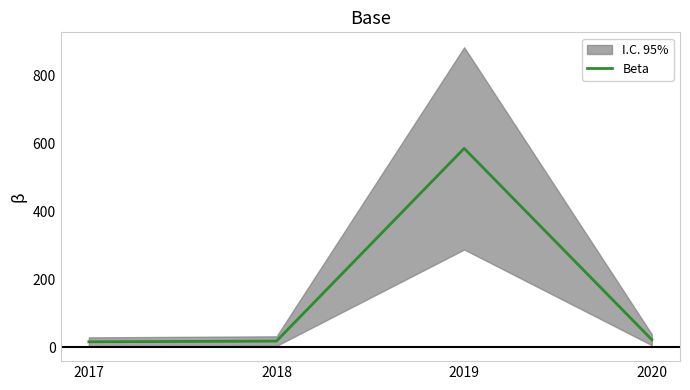

What is the difference between the values at 2017 and 2018?

2